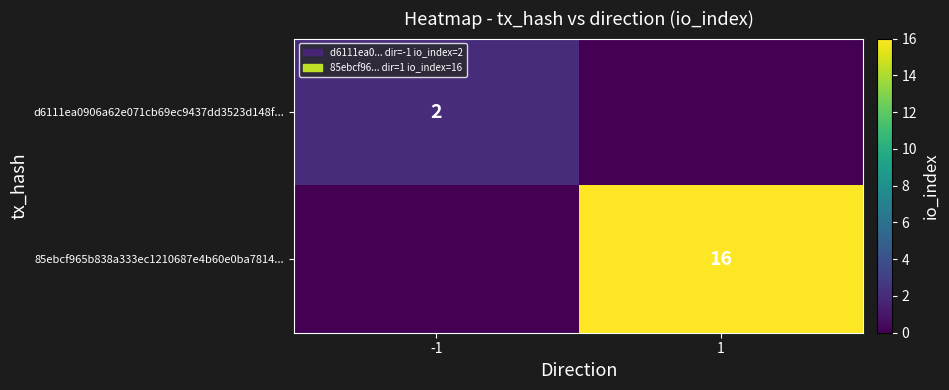

The d6111ea0906a62e071cb69ec9437dd3523d148f... series shows 2 at -1. True or false?

True